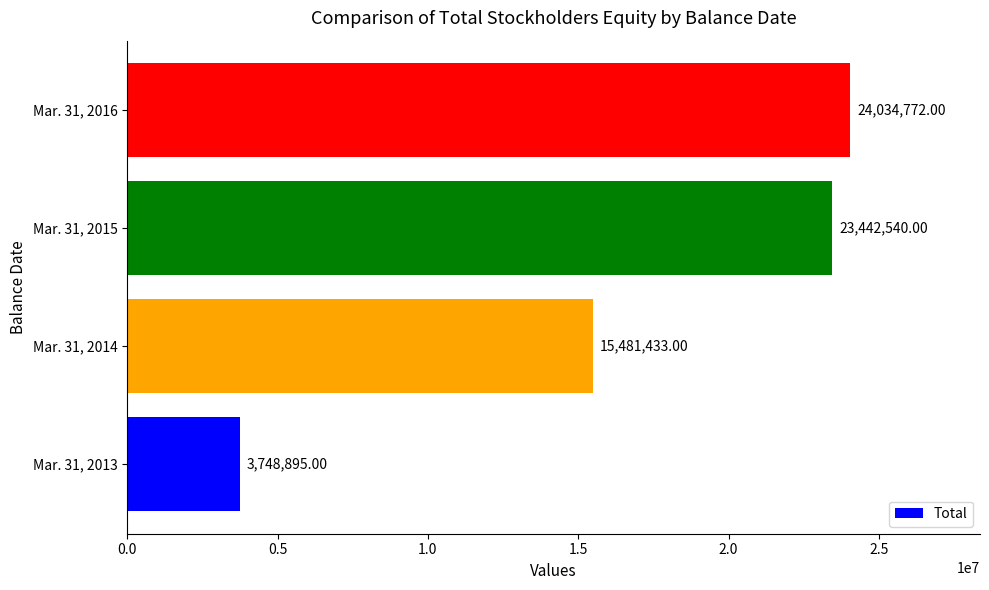

Does the chart contain stacked bars?

No